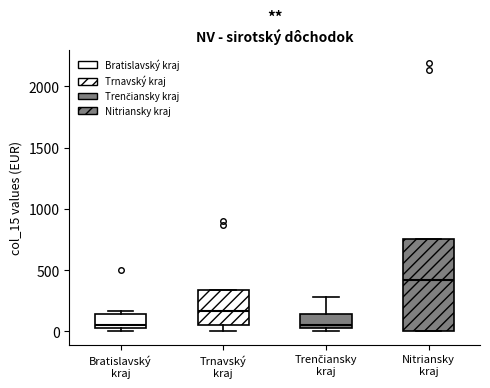

Reading left to right, transcribe this box plot: for each box, give where its median line is, the range the box spans, and where its two whiskers end, as read against the y-axis. The values are not printed on the chart, so give them approximately, as read against the axis.

Bratislavský kraj: median 50 (just above the box's lower edge), box 50 to 150, whiskers 0 to 150 (just above the box's upper edge)
Trnavský kraj: median 150, box 50 to 350, whiskers 0 to 350
Trenčiansky kraj: median 50 (just above the box's lower edge), box 50 to 150, whiskers 0 to 300
Nitriansky kraj: median 400, box 0 to 750, whiskers 0 to 750